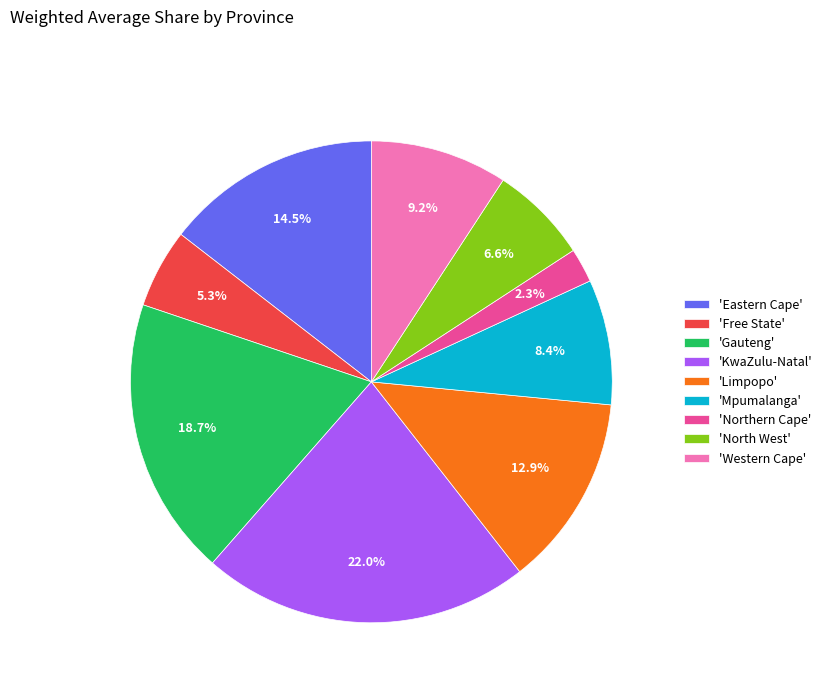

What percentage is NOT represented by 'KwaZulu-Natal'?

78.0%